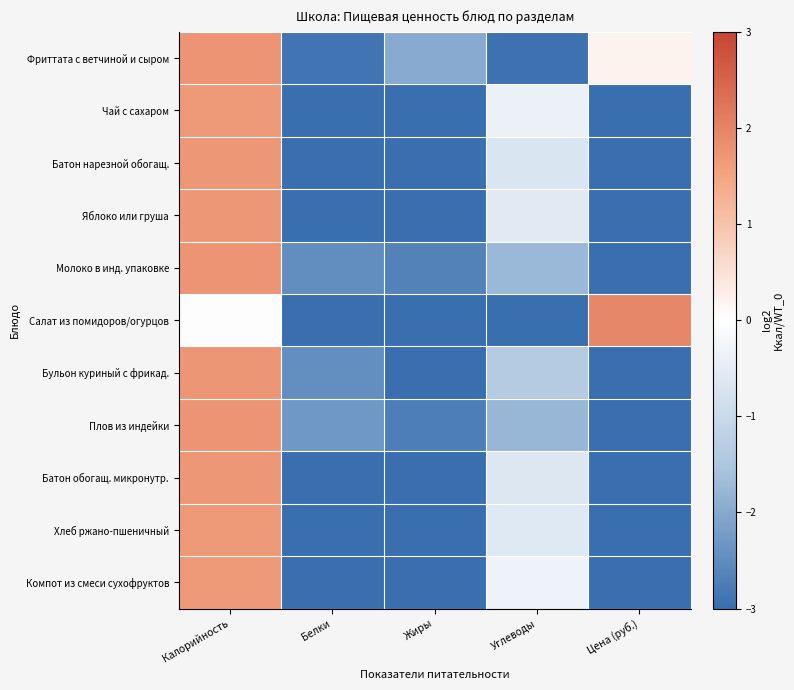

At which category does the chart reach its peak across all series?

Цена (руб.)